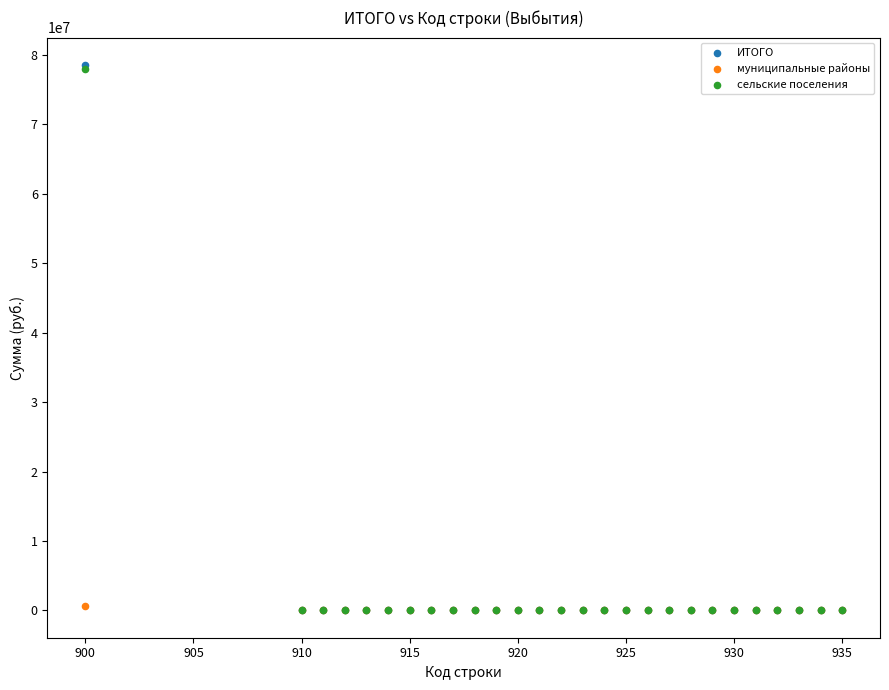

What are all the series names shown in the legend?

ИТОГО, муниципальные районы, сельские поселения